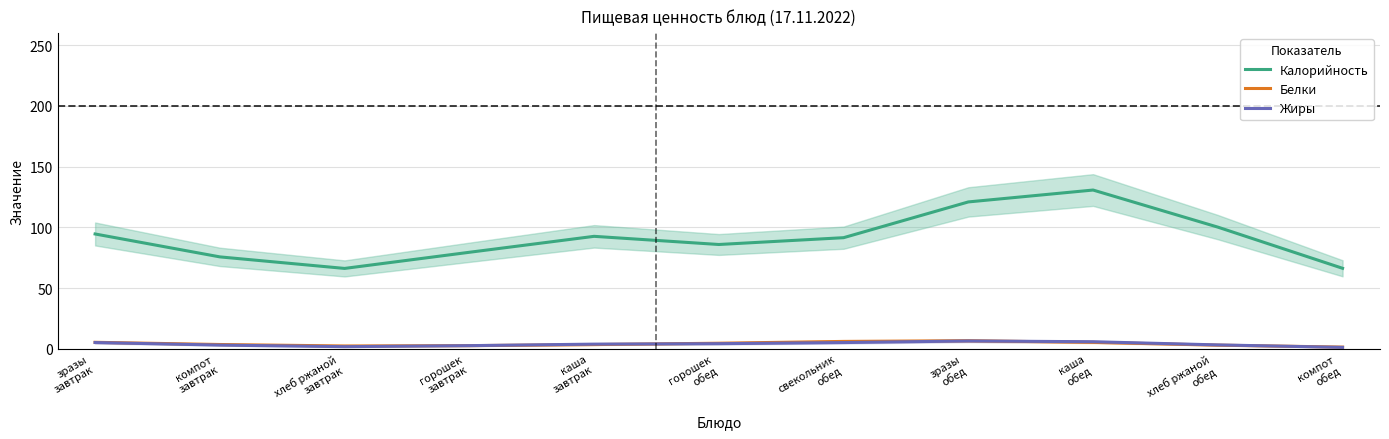

Reading right to left, transcribe all the data shown in this chart.

Калорийность: 66.3	100.2	130.7	120.9	91.5	85.9	92.6	79.5	66.2	75.7	94.5
Белки: 1.4	3.0	5.3	6.6	6.1	4.6	3.4	2.6	2.3	3.5	5.3
Жиры: 1.1	3.2	5.8	6.4	5.1	4.2	3.8	2.6	1.7	3.0	5.1